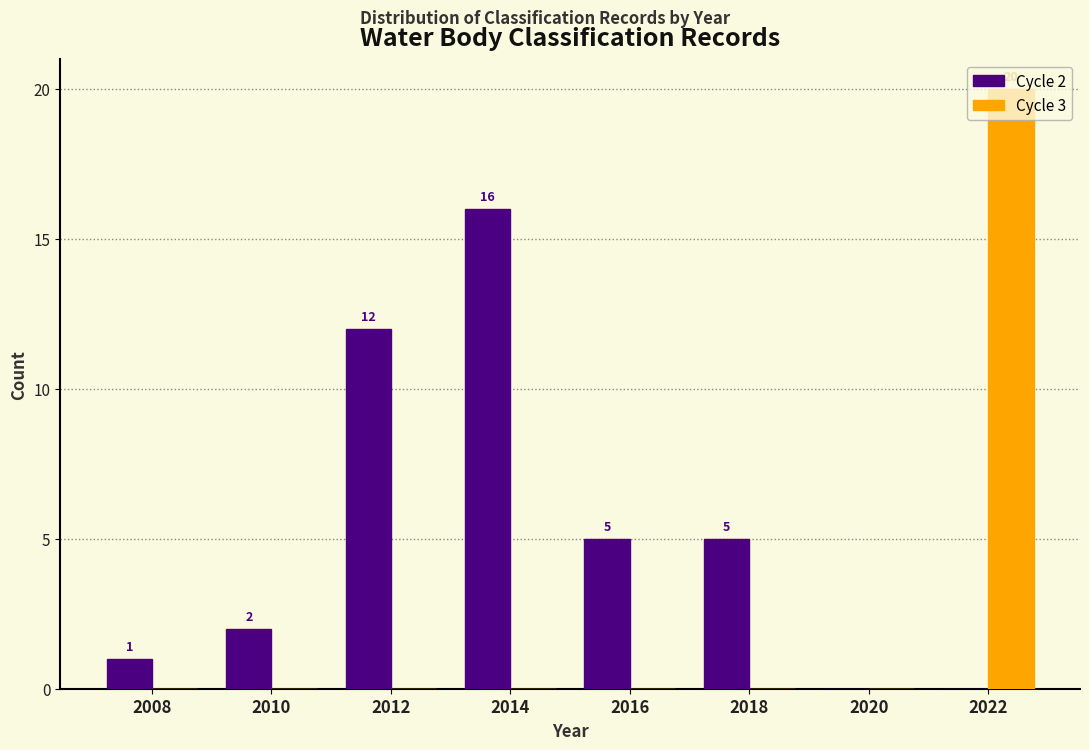

Which series changed the most between 2008 and 2018?

Cycle 2